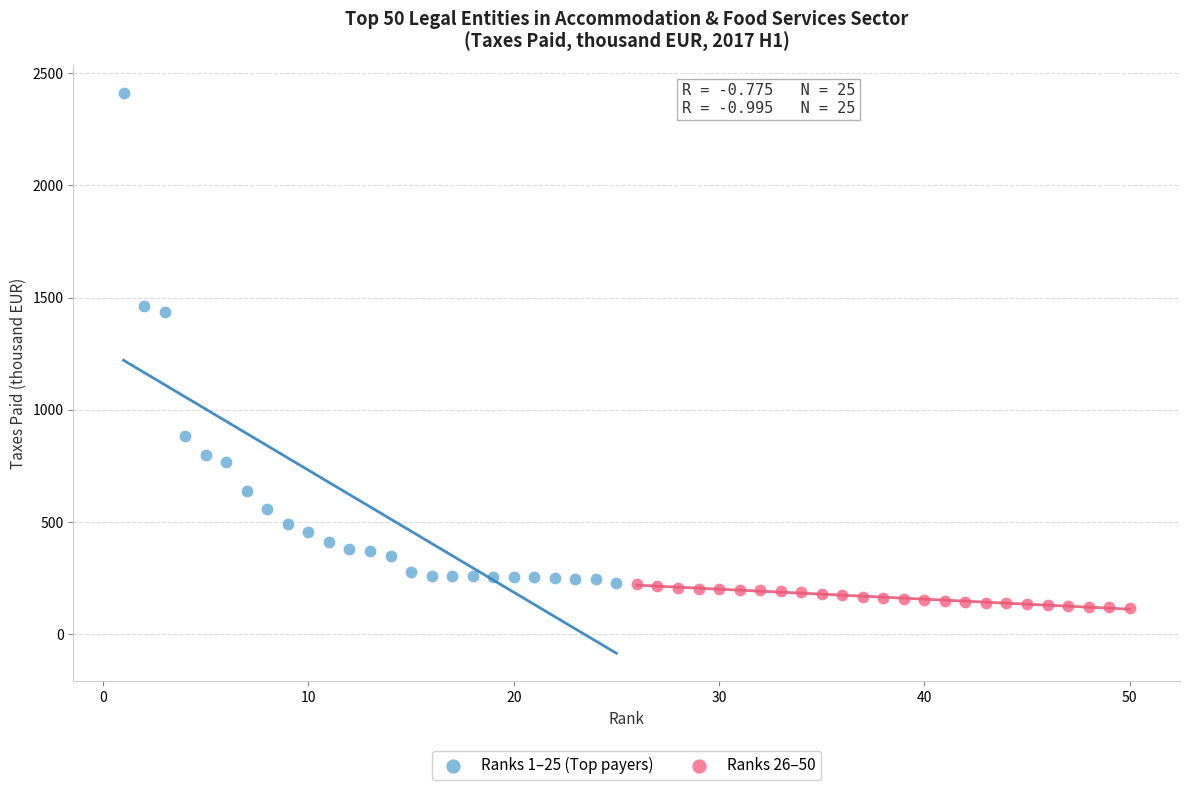

Which series reaches the minimum Y coordinate?

Ranks 26–50